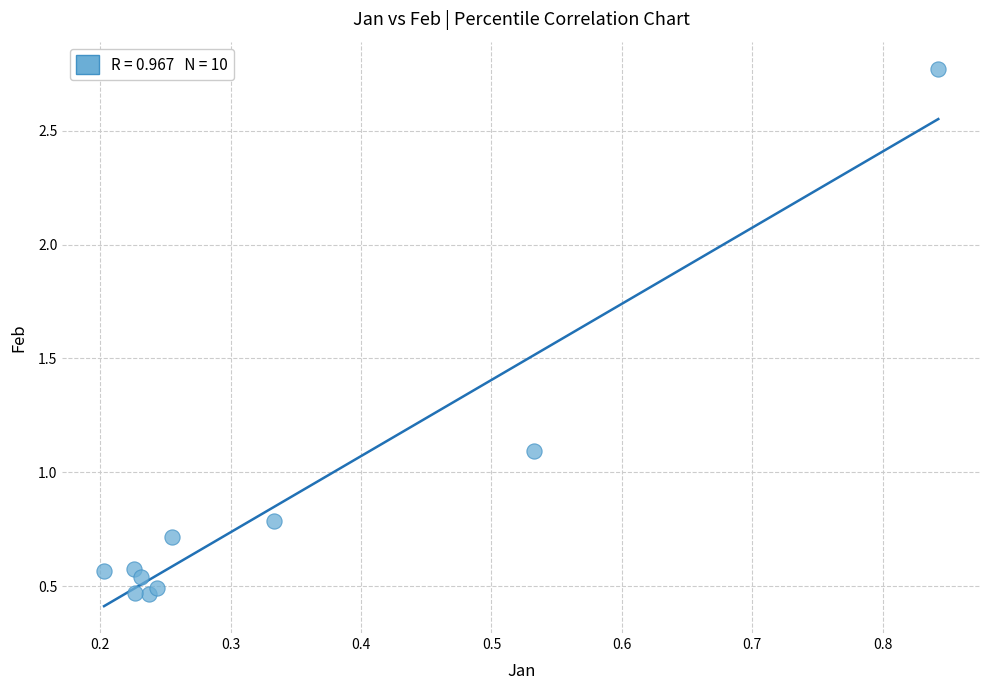

What is the average X value?

0.3